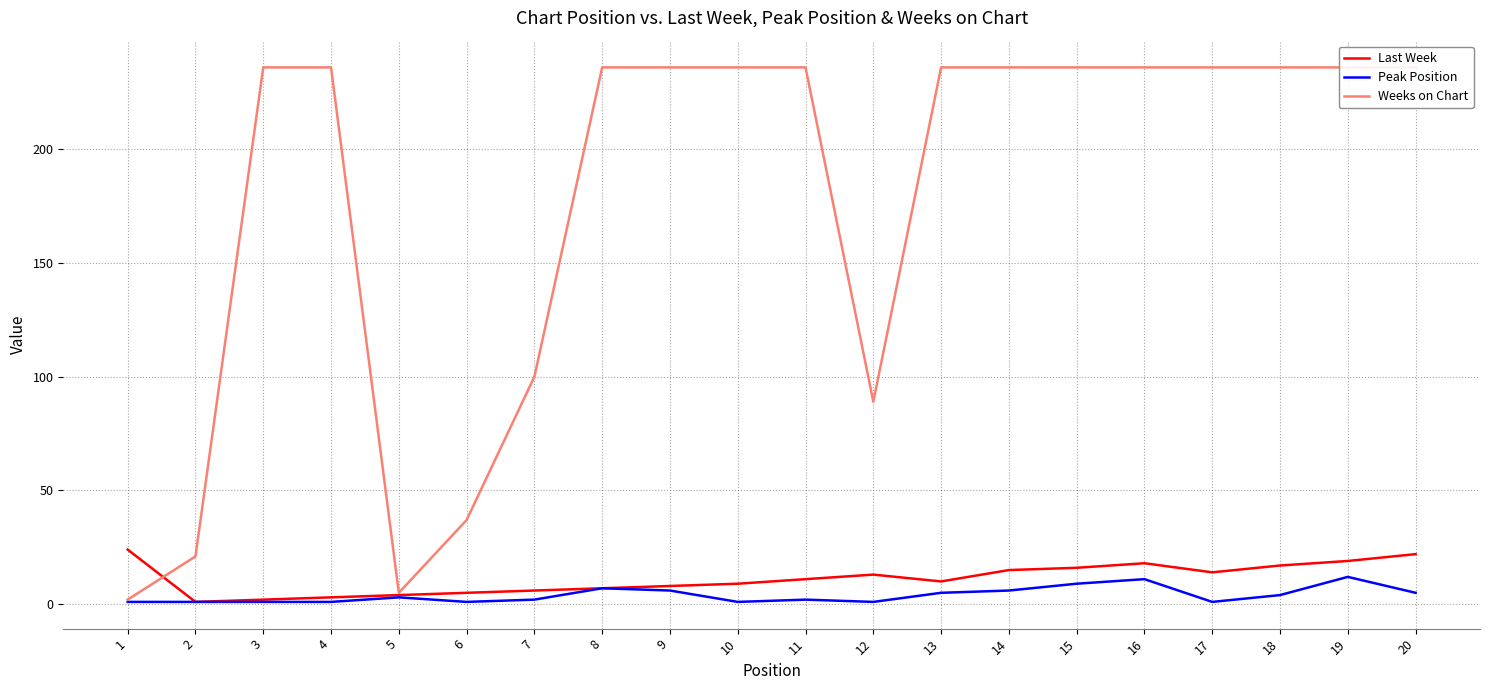

Where is Peak Position nearest to the value 6?

9